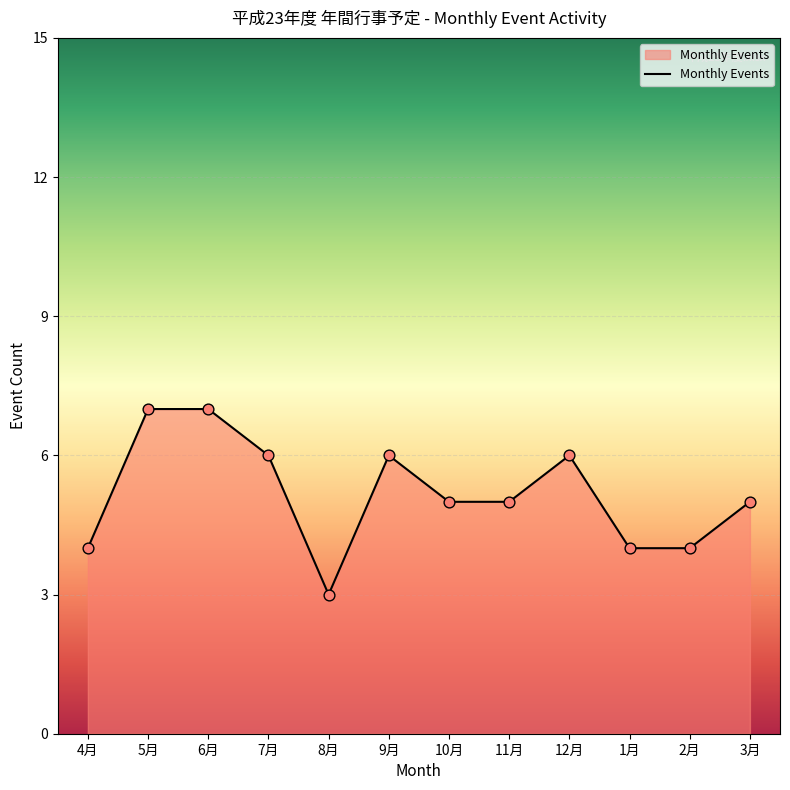

What is the ratio of the value at 3月 to the value at 6月?

0.7